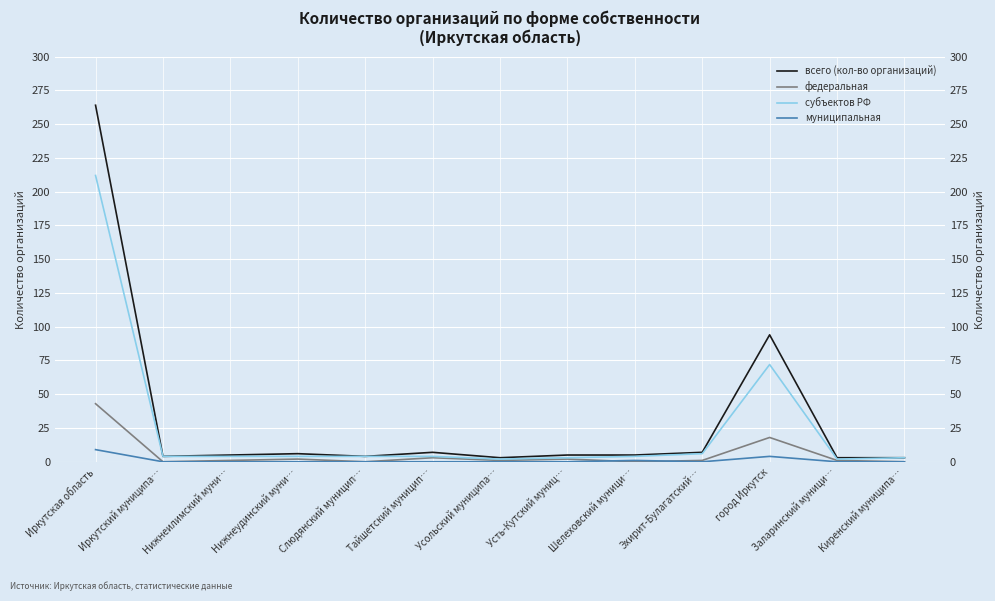

How many values in the федеральная series exceed 1?

5